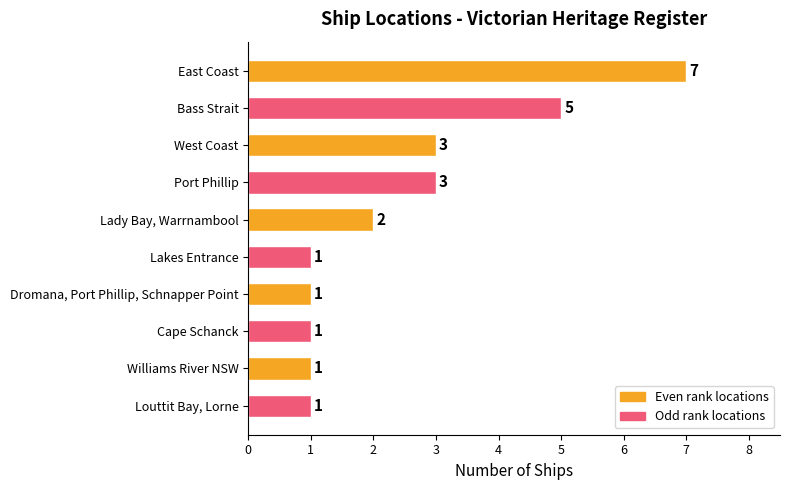

What is the change in value from East Coast to Lady Bay, Warrnambool?

-5